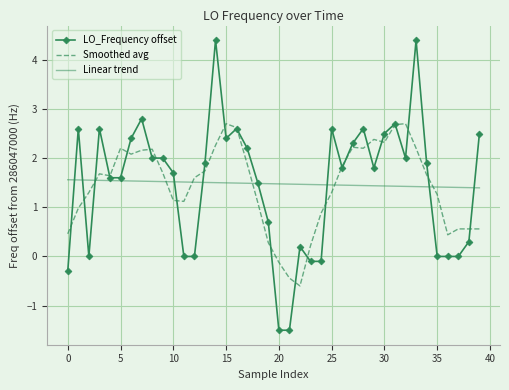

Rank the series by their maximum value, from highest to lowest.

LO_Frequency offset, Smoothed avg, Linear trend